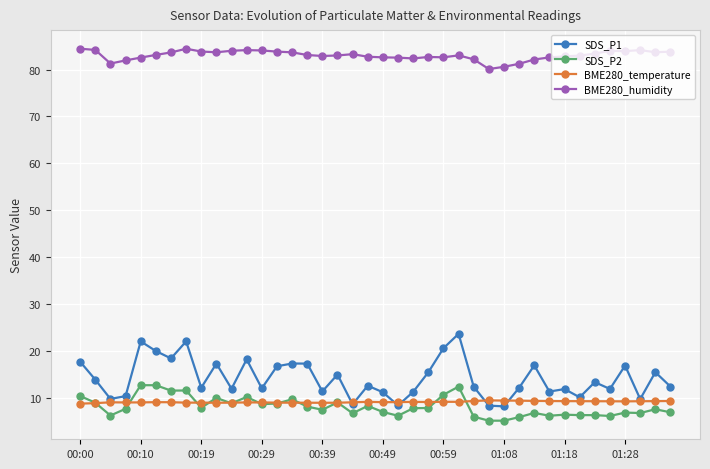

True or false: SDS_P2 and SDS_P1 cross at least once.

False